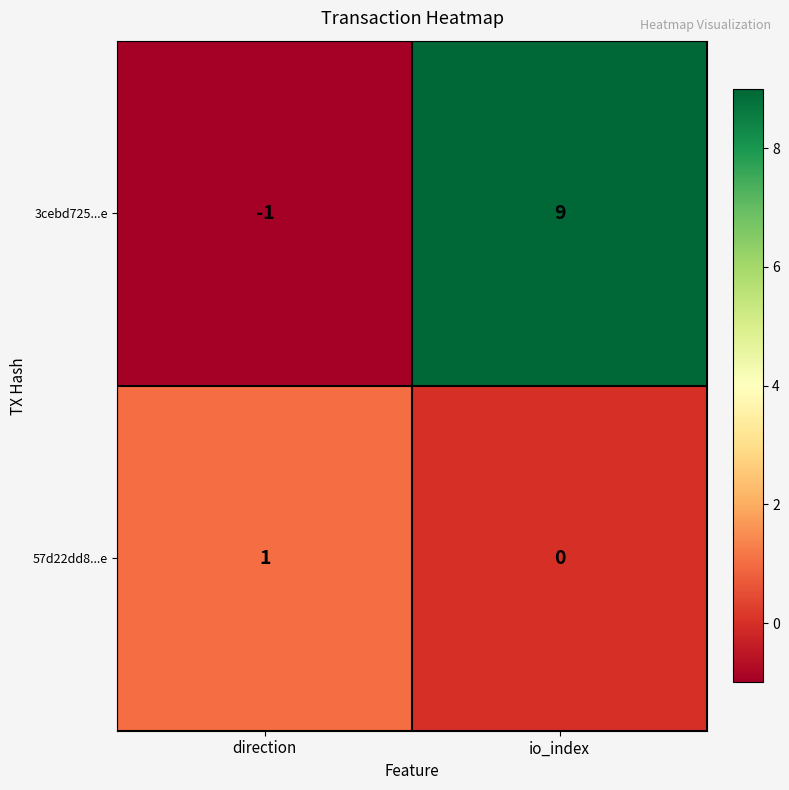

Reading left to right, transcribe all the data shown in this chart.

3cebd725...e: -1	9
57d22dd8...e: 1	0